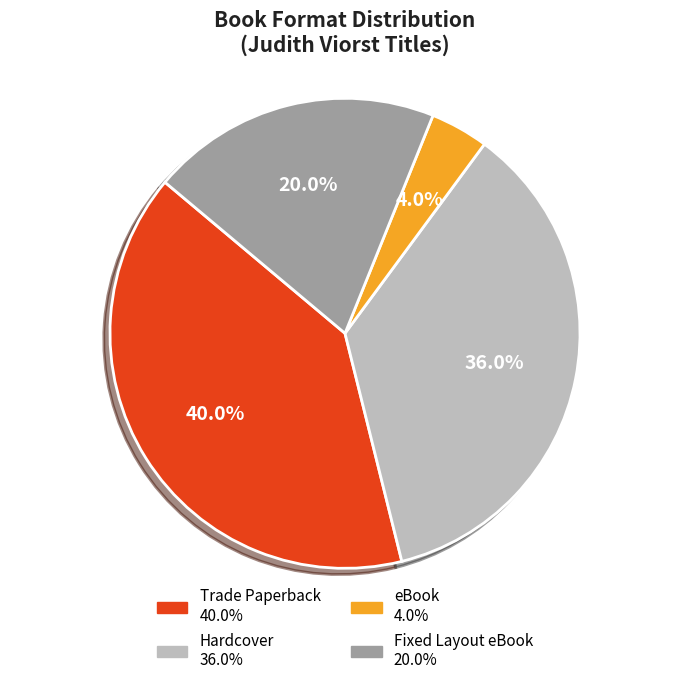

Is there a majority slice in this chart?

No